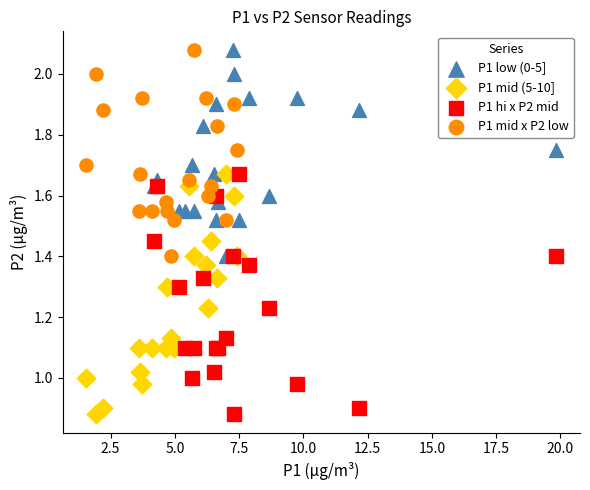

What are all the series names shown in the legend?

P1 low (0-5], P1 mid (5-10], P1 hi x P2 mid, P1 mid x P2 low